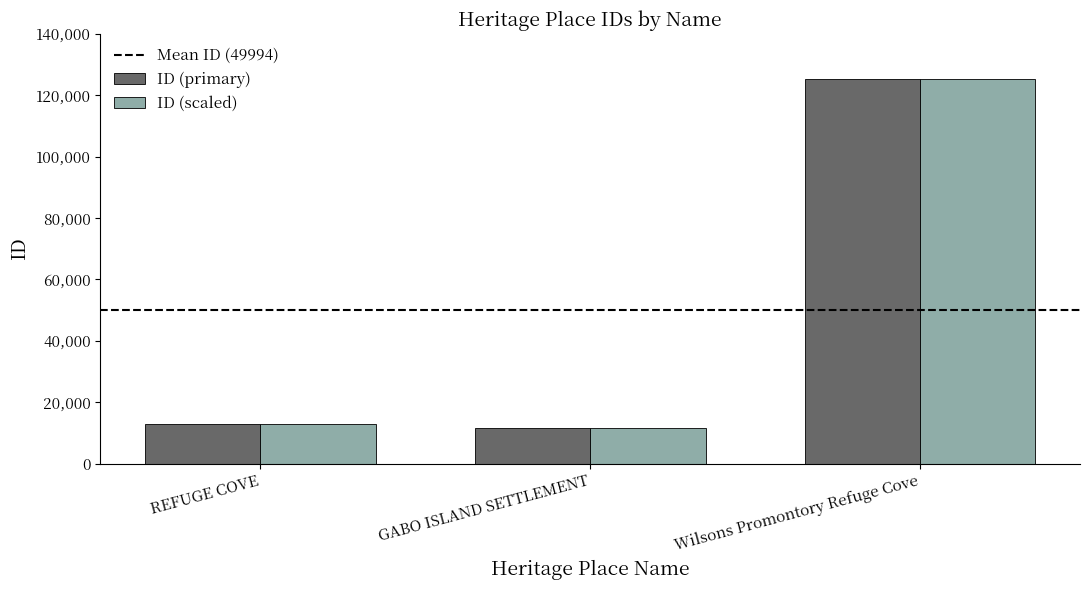

What is the maximum value shown in the chart?

125429